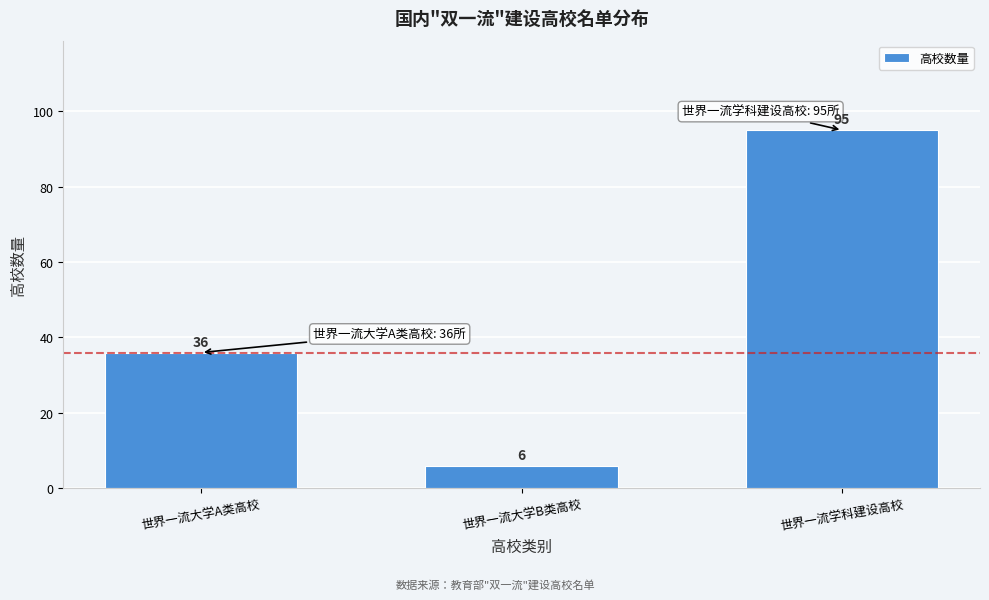

Reading left to right, extract all data points from this chart.

世界一流大学A类高校=36	世界一流大学B类高校=6	世界一流学科建设高校=95